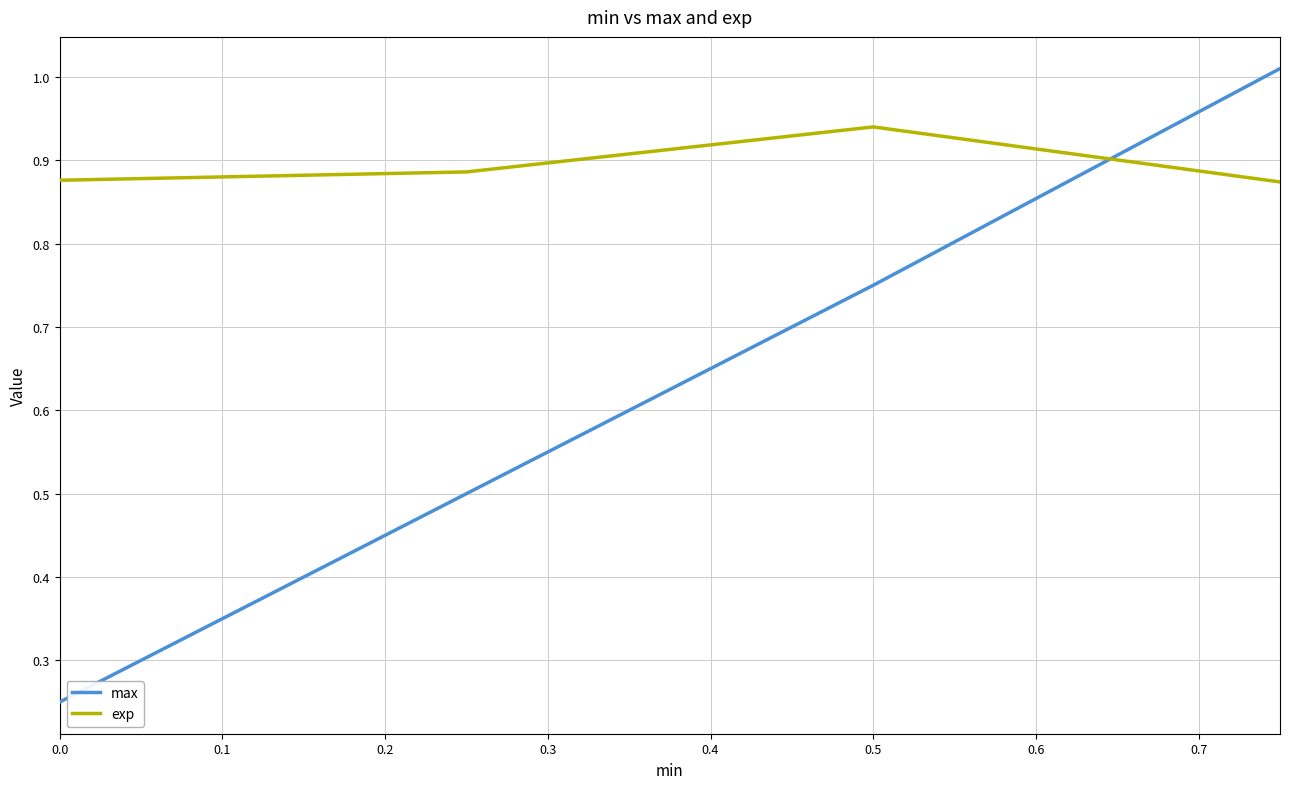

Does the chart have visible grid lines?

Yes